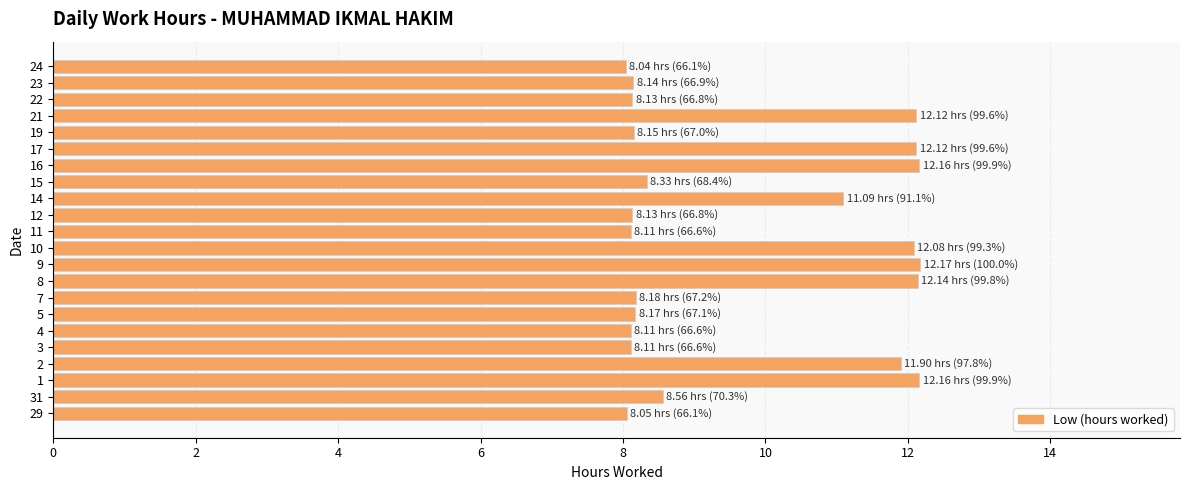

Does the chart contain any negative values?

No